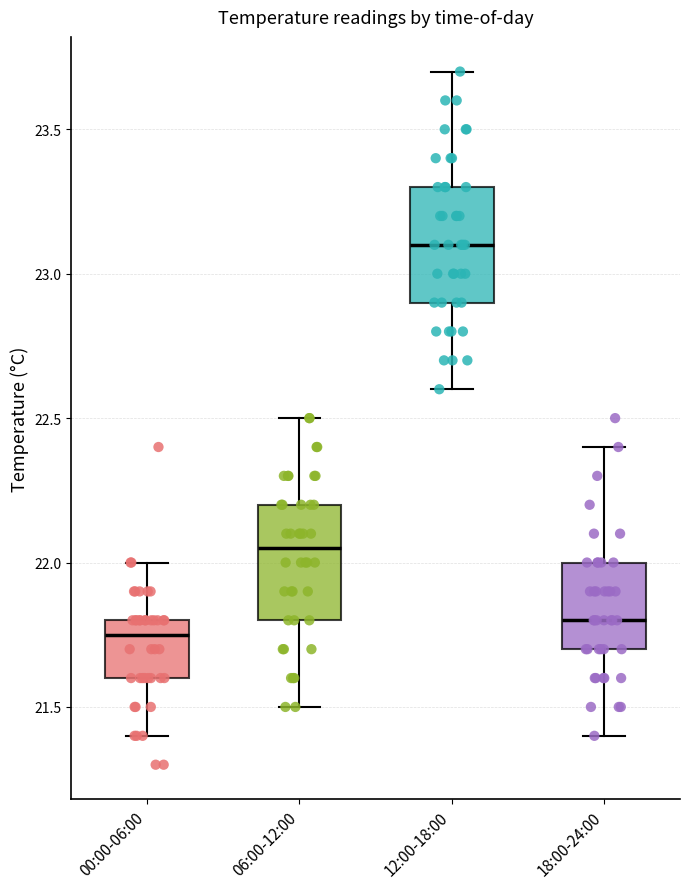

Which box's median line is the highest?

12:00-18:00